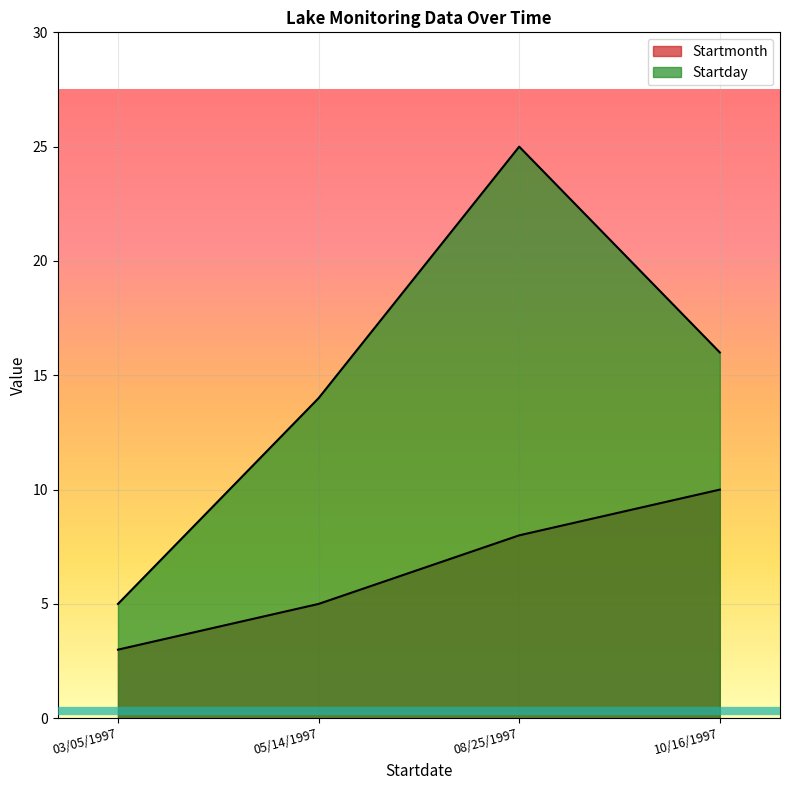

What is the sum of all Startmonth values?

26